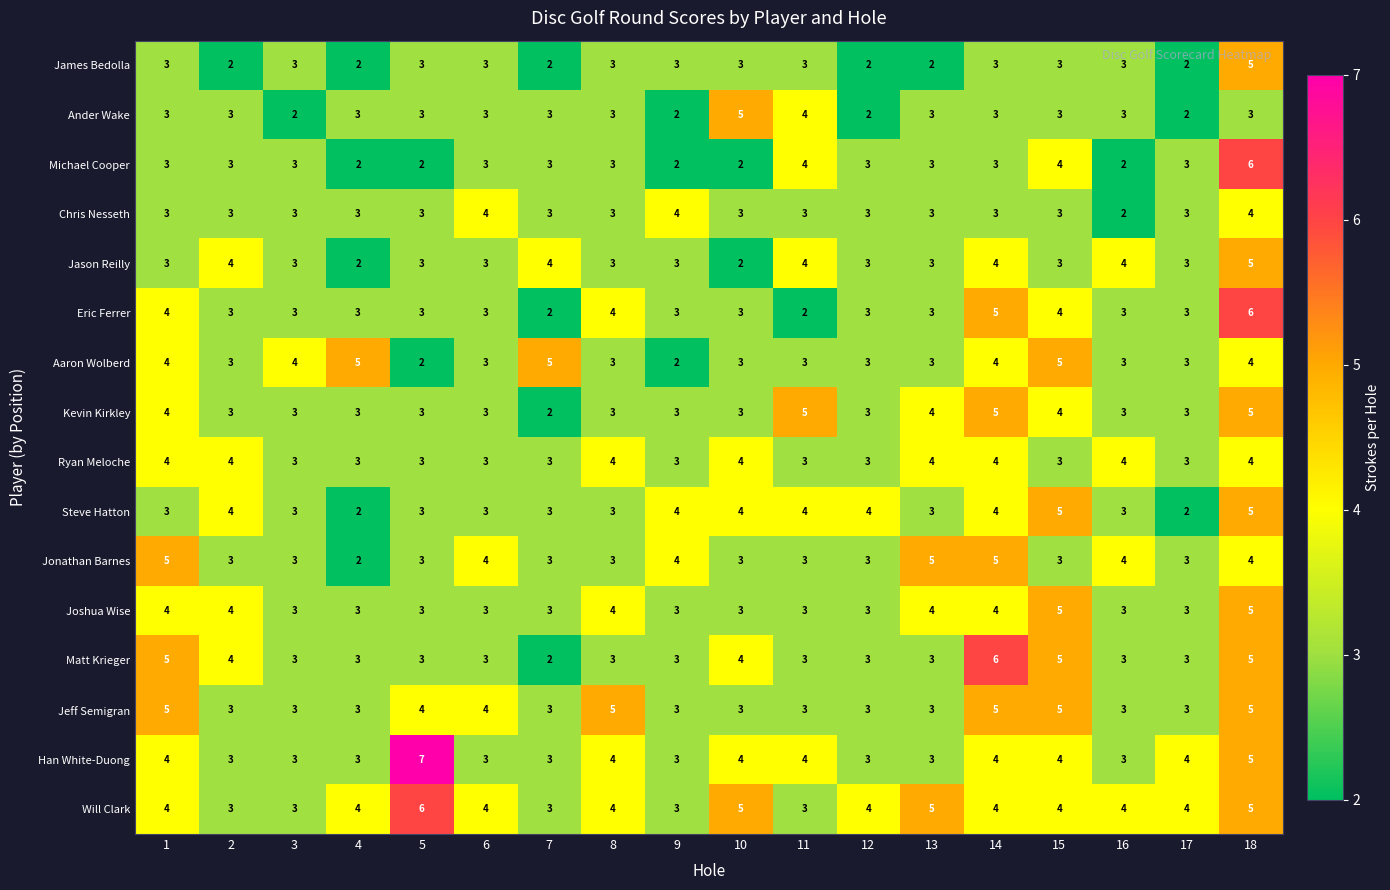

Between 9 and 16, which series saw the biggest shift?

Chris Nesseth